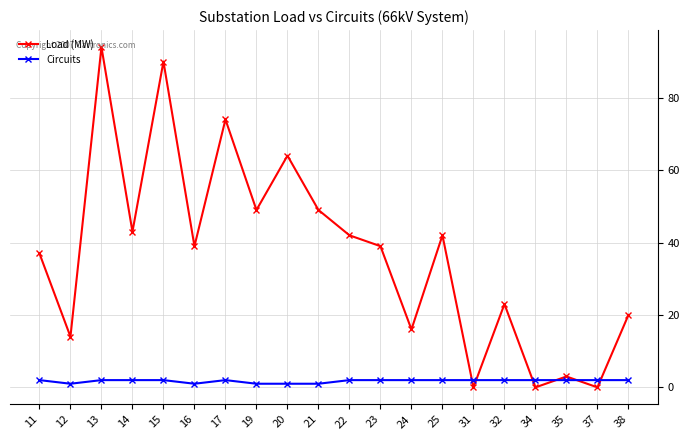

How many times do Circuits and Load (MW) cross each other?

6